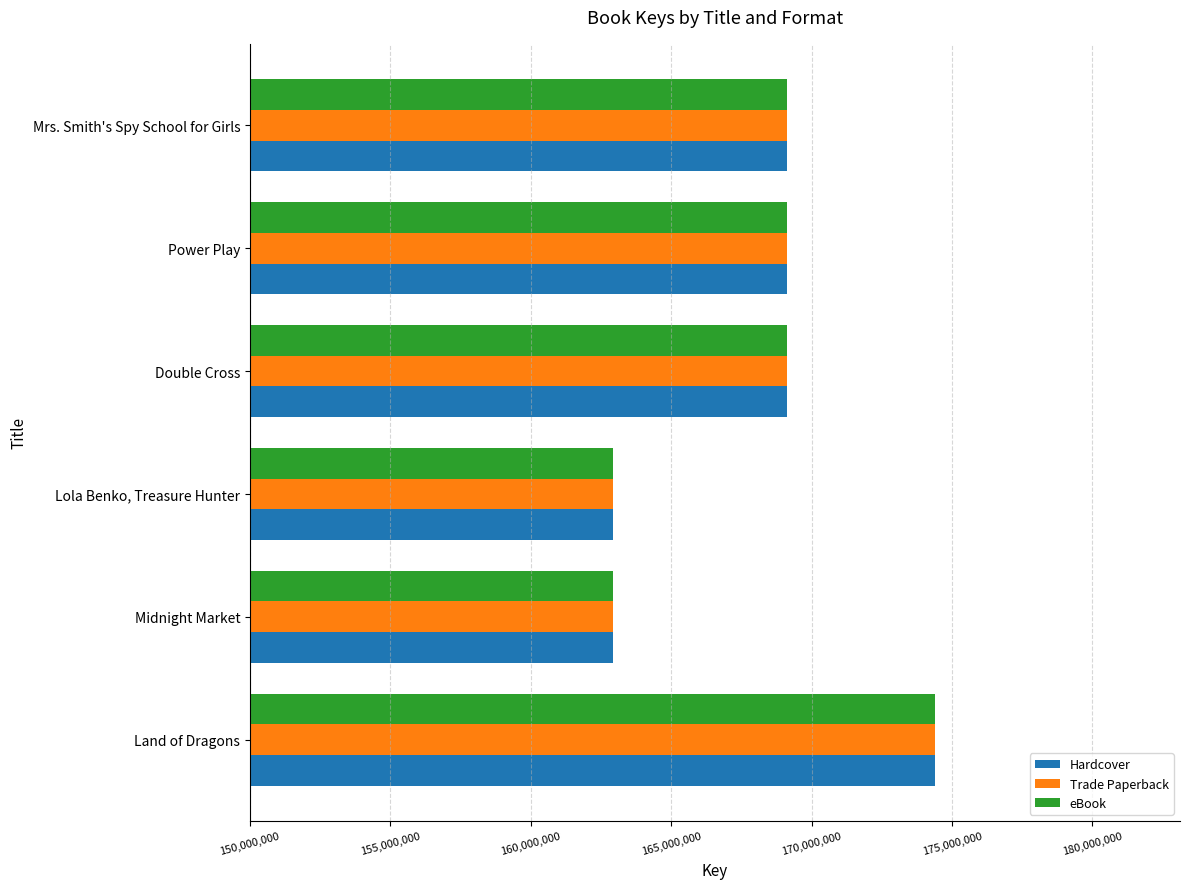

True or false: eBook has a value of 162923222 at Lola Benko, Treasure Hunter.

True